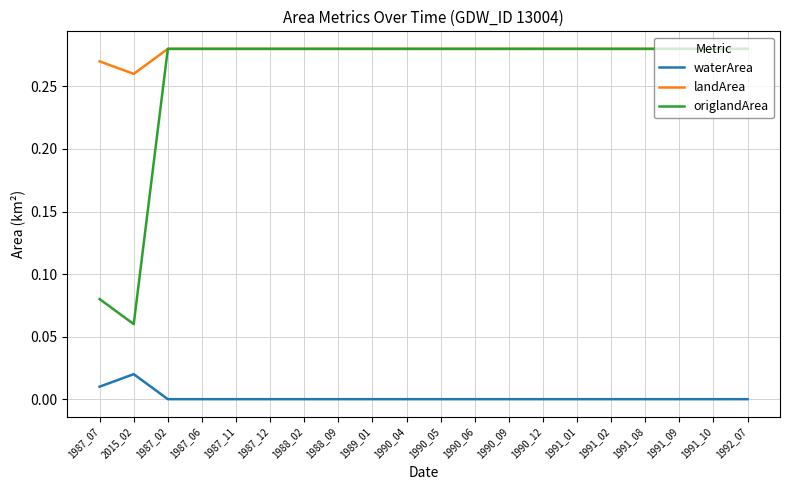

How many distinct data groups are displayed?

3